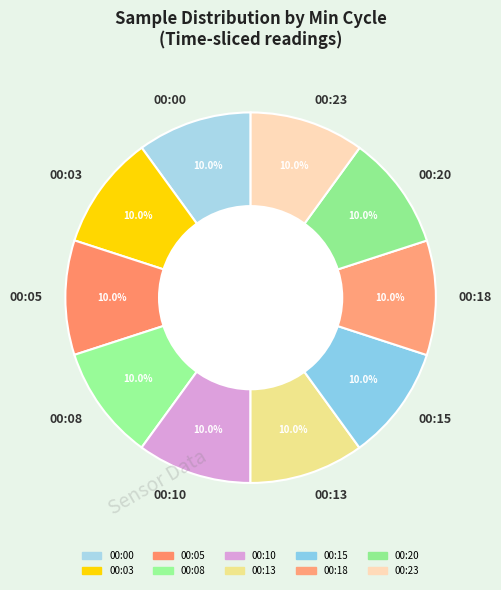

Does any single category account for the majority?

No